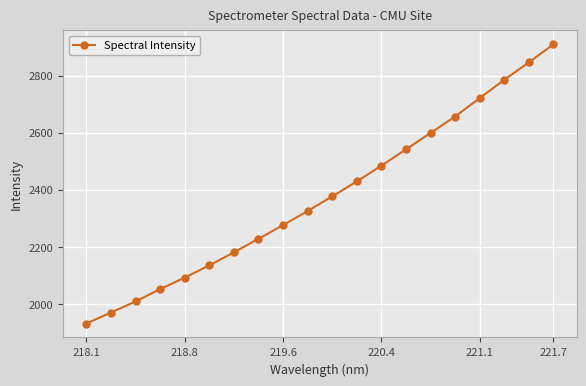

What is the difference between the maximum and second lowest values?

939.5